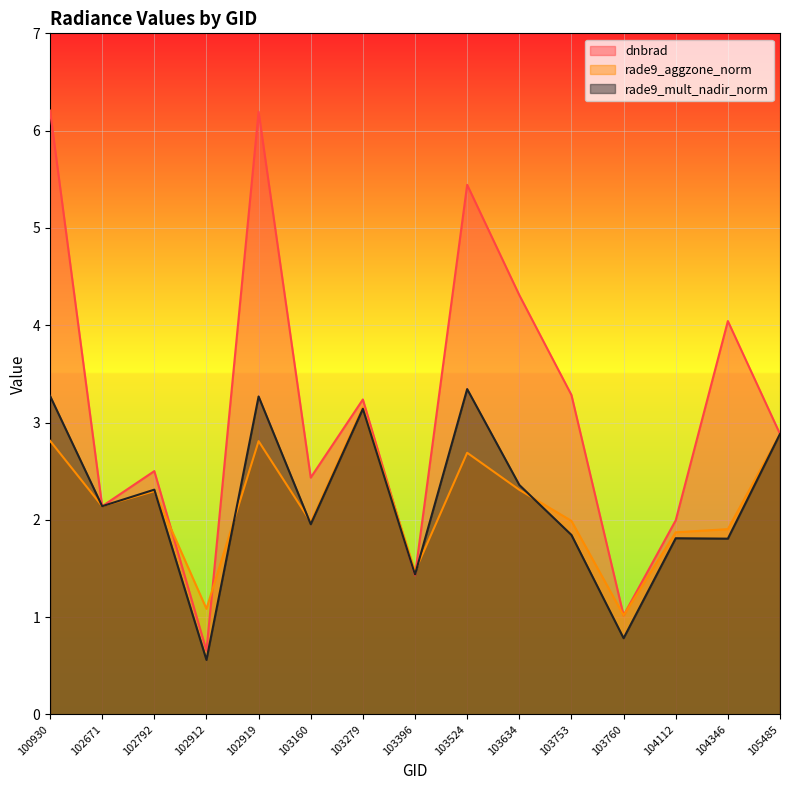

Rank the series at 104346 from lowest to highest value.

rade9_mult_nadir_norm, rade9_aggzone_norm, dnbrad